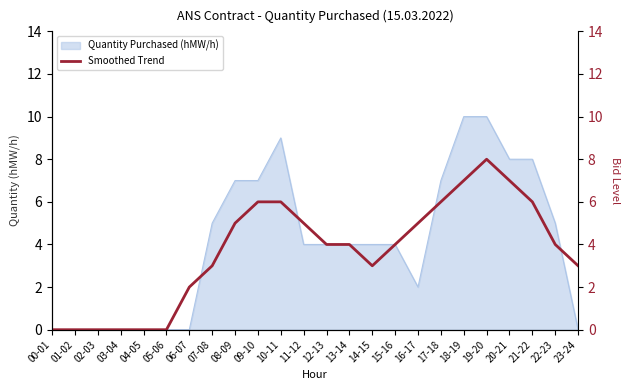

Is it true that the value at 00-01 is -5?

False